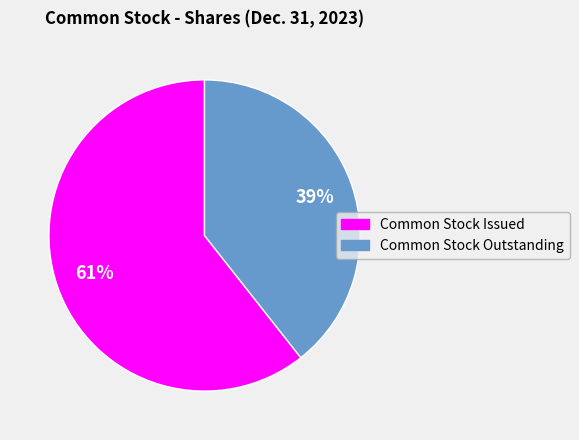

Do Common Stock Outstanding and Common Stock Issued together represent more than half of the pie?

Yes